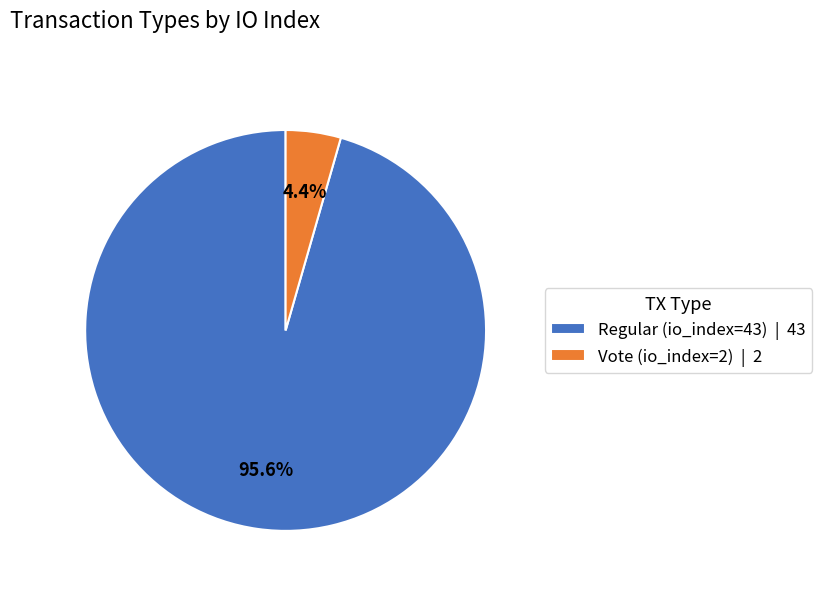

Does Regular (io_index=43) account for over 50% of the chart?

Yes